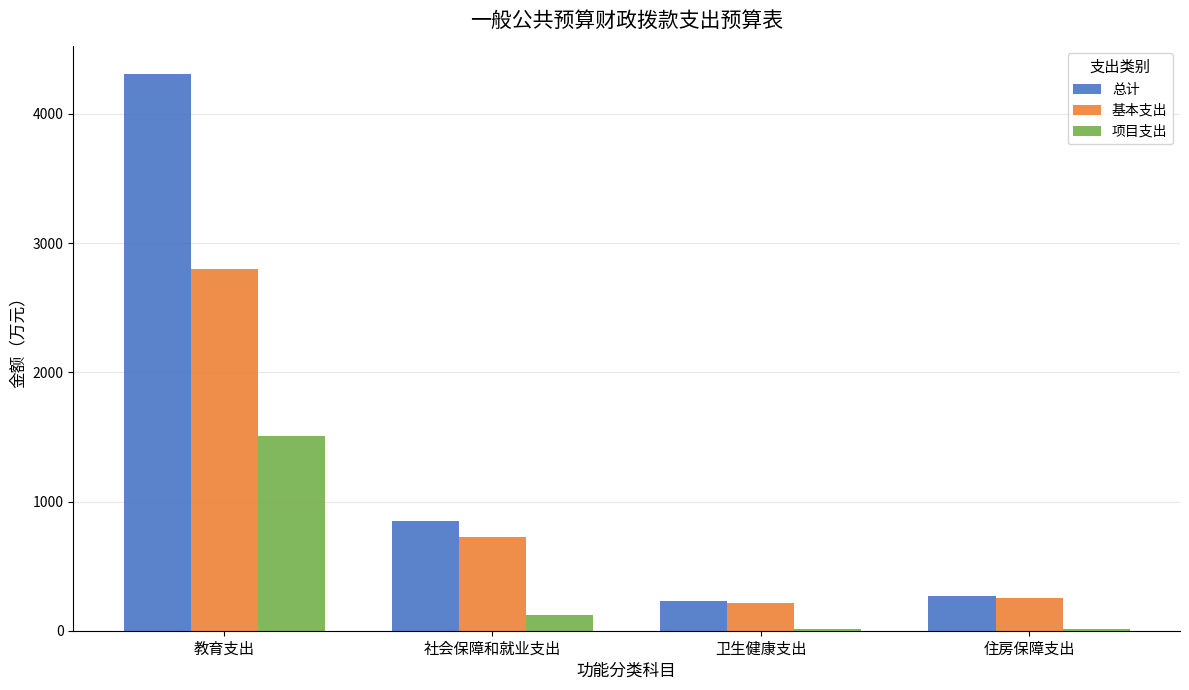

What is the spread (max minus min) of values at 社会保障和就业支出?

724.2